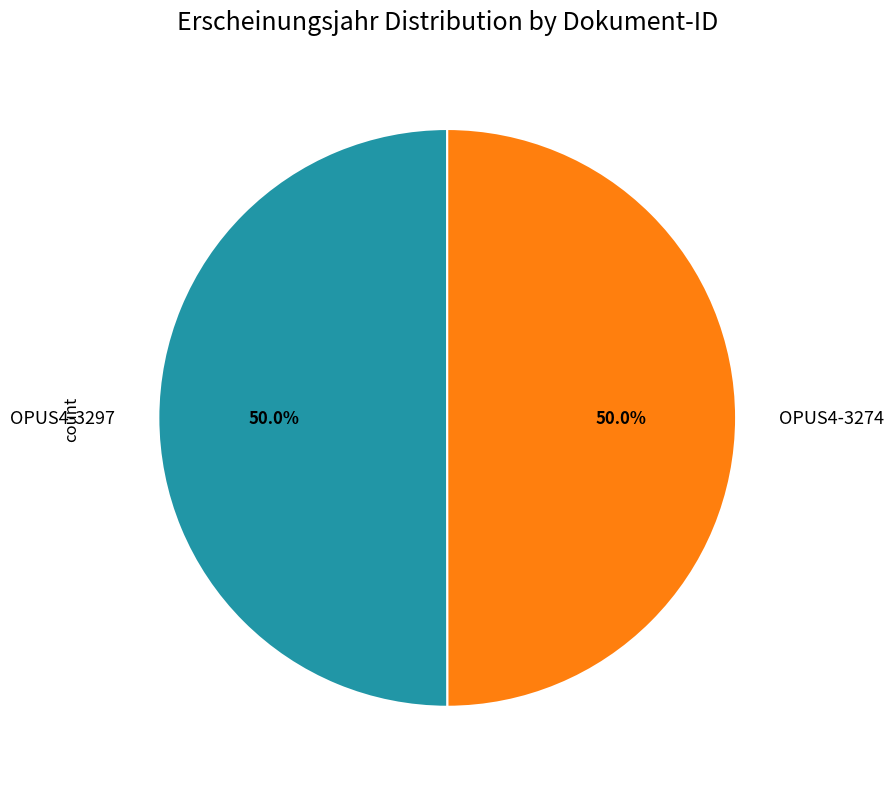

Approximately how many times larger is the value at OPUS4-3274 compared to OPUS4-3297?

1.0